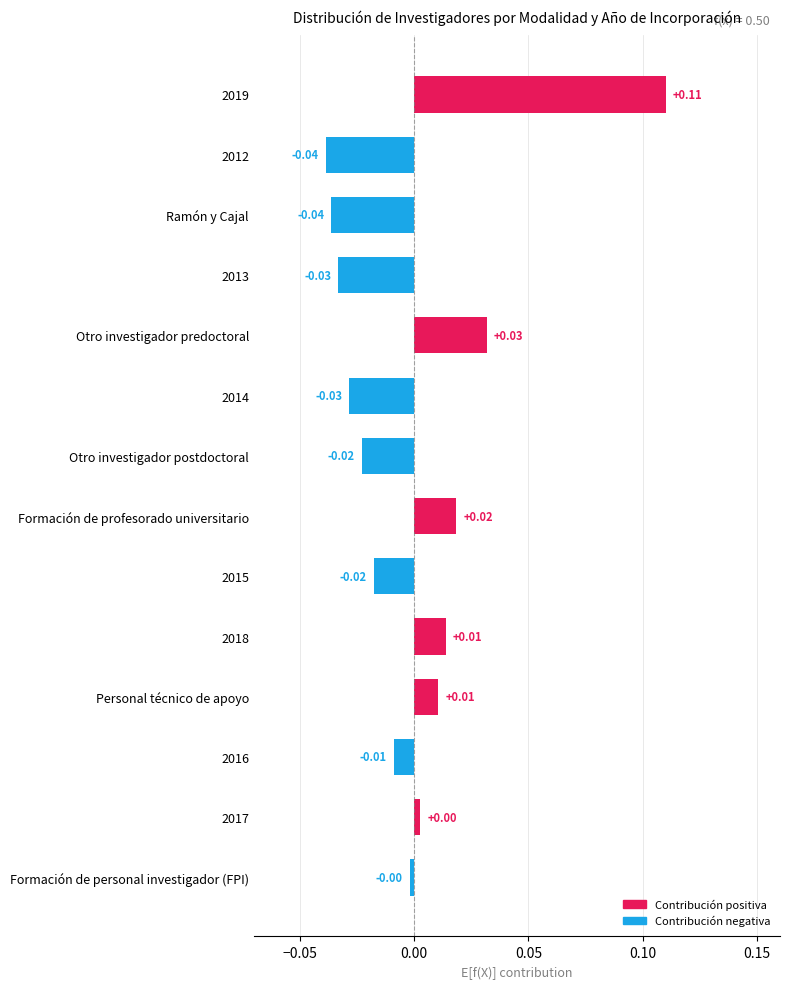

How many values are above zero?

6